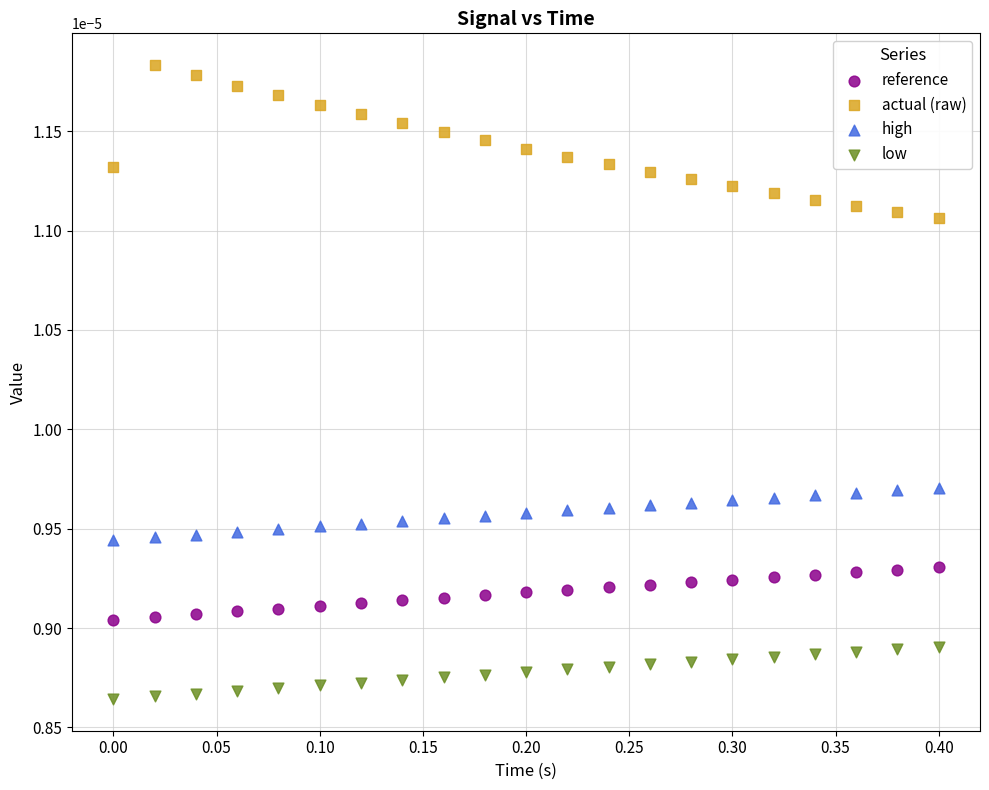

Which series reaches the maximum Y coordinate?

actual (raw)